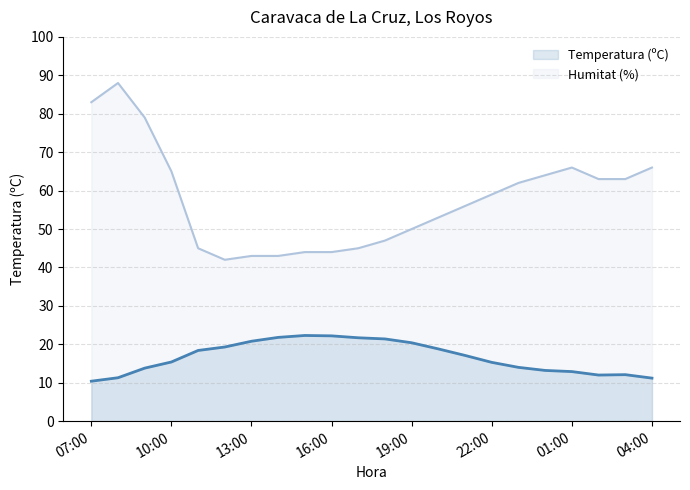

What is the difference between the highest and lowest values at 03:00?

50.9